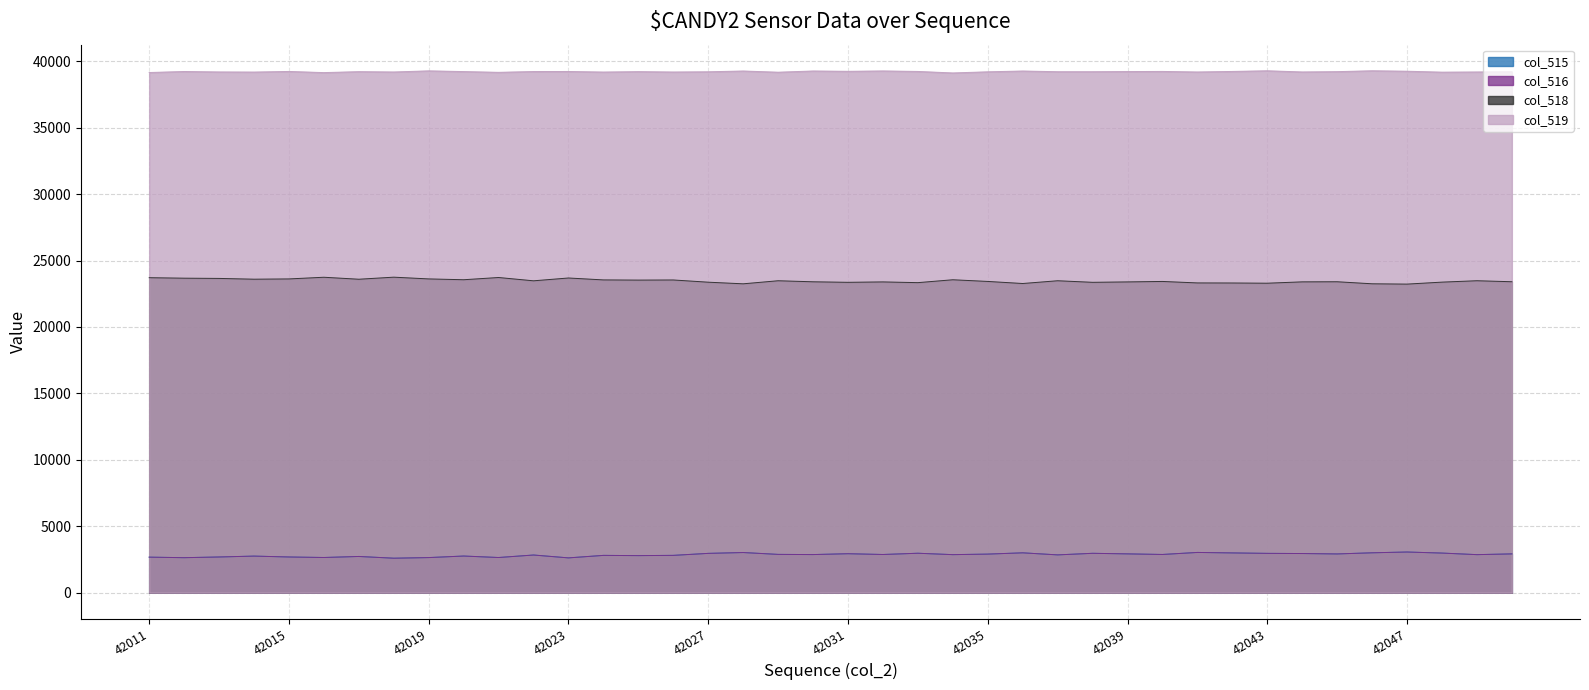

Read the col_515 value at 42014, to the nearest 10.

2750